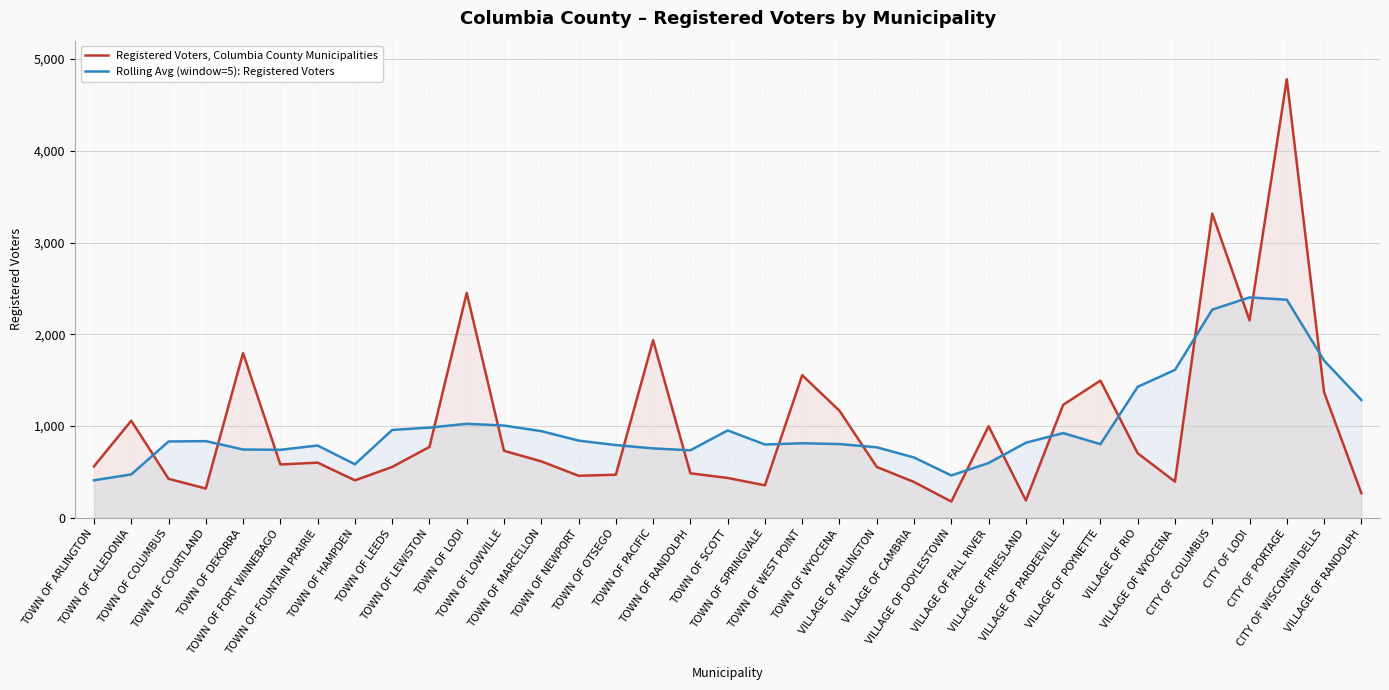

True or false: Registered Voters, Columbia County Municipalities has more than 1 interior local peaks.

True